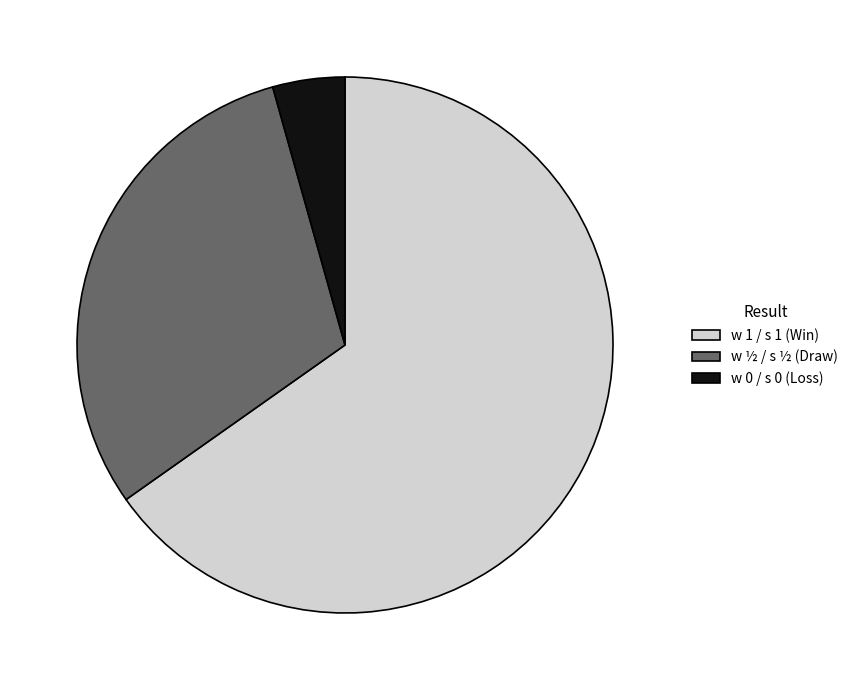

The w 1 / s 1 (Win) slice represents 65% of the pie. True or false?

True